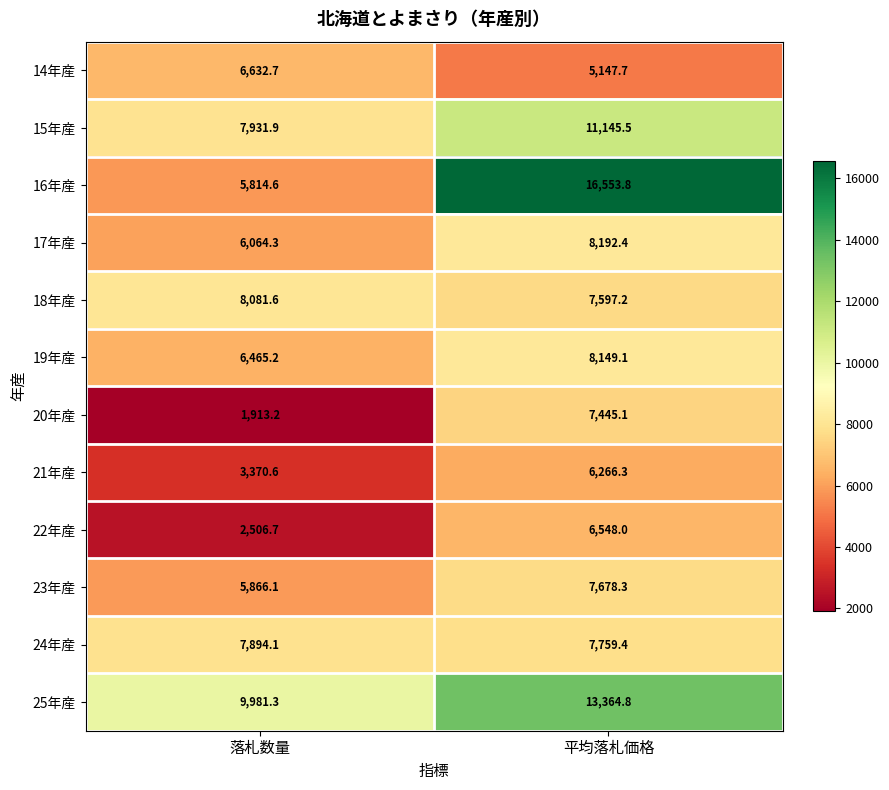

The 20年産 series shows 1913.2 at 落札数量. True or false?

True